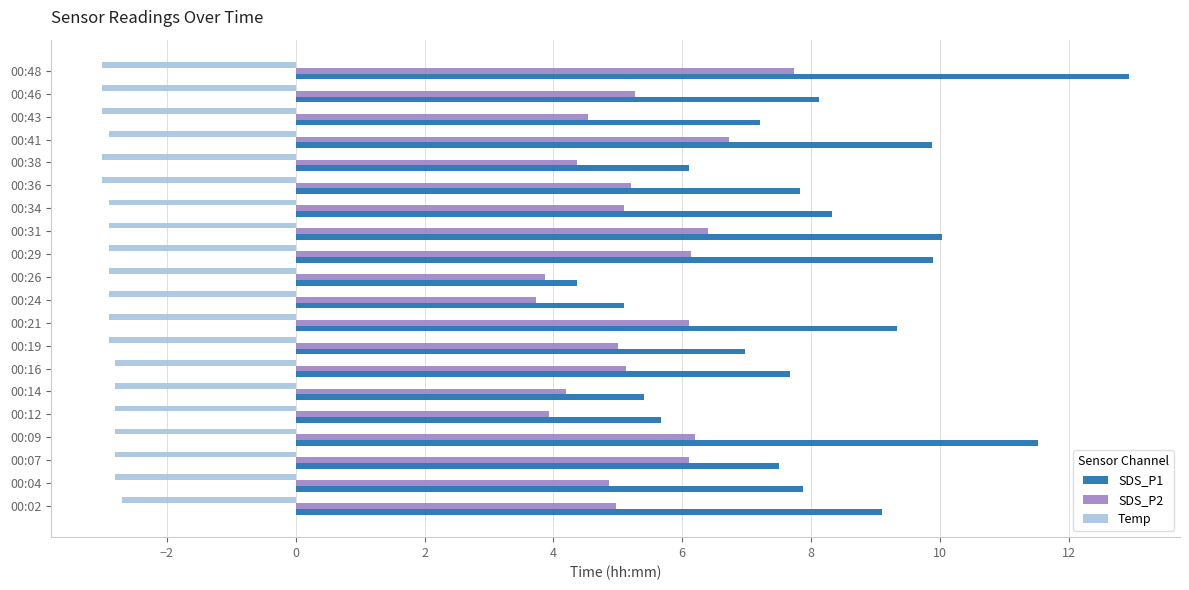

Which series has the largest range (max minus min)?

SDS_P1